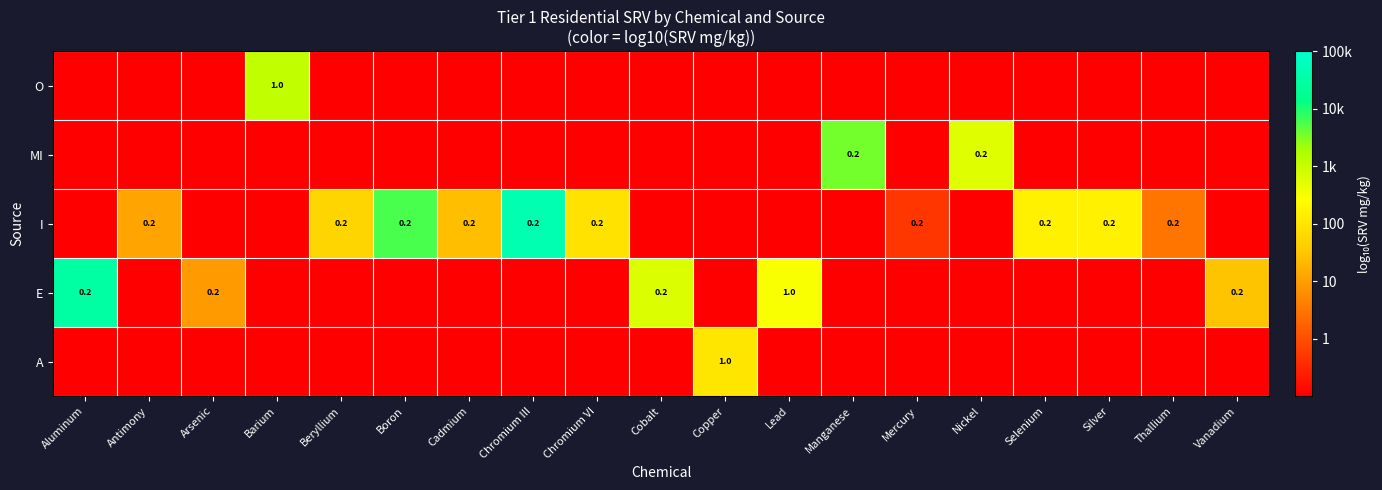

What is the difference between the highest and lowest values at Copper?

3.0